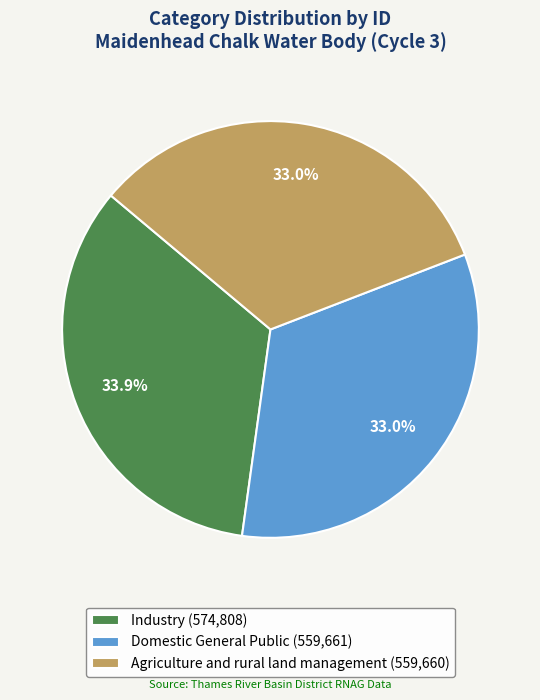

How many segments does this pie chart have?

3